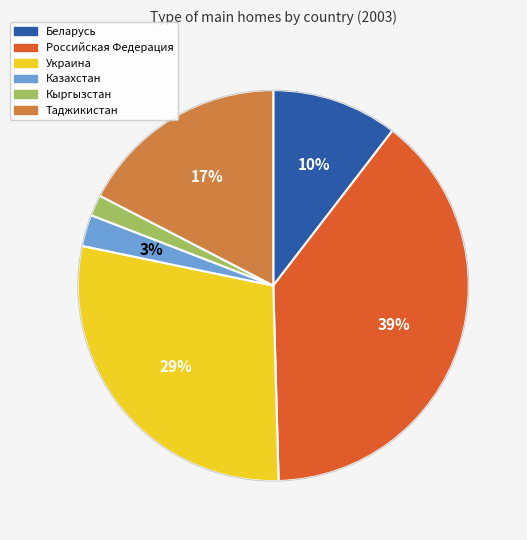

To the nearest percent, what is the difference between the Казахстан and Кыргызстан slice percentages?

1%